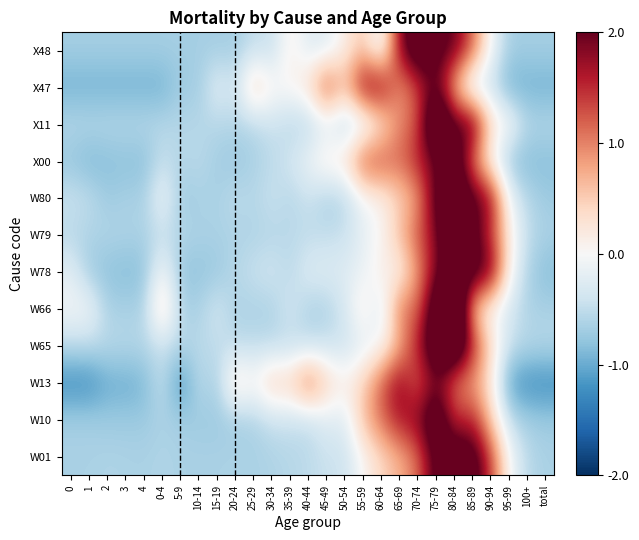

Reading left to right, list all the values displayed in this chart.

W01: 0=-0.6	1=-0.6	2=-0.6	3=-0.6	4=-0.6	0-4=-0.6	5-9=-0.6	10-14=-0.6	15-19=-0.6	20-24=-0.6	25-29=-0.6	30-34=-0.6	35-39=-0.6	40-44=-0.5	45-49=-0.4	50-54=-0.4	55-59=0.0	60-64=0.4	65-69=0.7	70-74=1.1	75-79=2.2	80-84=2.5	85-89=2.4	90-94=1.4	95-99=-0.0	100+=-0.6	total=-0.6
W10: 0=-0.7	1=-0.7	2=-0.7	3=-0.7	4=-0.7	0-4=-0.6	5-9=-0.7	10-14=-0.7	15-19=-0.7	20-24=-0.7	25-29=-0.6	30-34=-0.5	35-39=-0.5	40-44=-0.5	45-49=-0.2	50-54=-0.3	55-59=0.6	60-64=1.1	65-69=1.7	70-74=1.8	75-79=2.7	80-84=1.4	85-89=1.6	90-94=0.5	95-99=-0.5	100+=-0.7	total=-0.7
W13: 0=-1.3	1=-1.3	2=-1.0	3=-1.0	4=-0.9	0-4=-0.4	5-9=-1.3	10-14=-0.5	15-19=-0.7	20-24=0.4	25-29=0.1	30-34=0.5	35-39=0.5	40-44=1.2	45-49=0.5	50-54=0.1	55-59=0.5	60-64=1.2	65-69=1.9	70-74=1.1	75-79=1.9	80-84=1.0	85-89=0.8	90-94=0.2	95-99=-1.1	100+=-1.3	total=-1.3
W65: 0=-0.5	1=-0.5	2=-0.5	3=-0.6	4=-0.6	0-4=-0.5	5-9=-0.6	10-14=-0.6	15-19=-0.5	20-24=-0.5	25-29=-0.5	30-34=-0.5	35-39=-0.5	40-44=-0.5	45-49=-0.4	50-54=-0.4	55-59=-0.2	60-64=-0.0	65-69=0.7	70-74=1.6	75-79=2.7	80-84=3.0	85-89=1.6	90-94=0.4	95-99=-0.4	100+=-0.6	total=-0.6
W66: 0=-0.1	1=-0.1	2=-0.6	3=-0.6	4=-0.6	0-4=0.5	5-9=-0.6	10-14=-0.6	15-19=-0.3	20-24=-0.6	25-29=-0.6	30-34=-0.6	35-39=-0.3	40-44=-0.6	45-49=-0.6	50-54=-0.3	55-59=0.2	60-64=-0.3	65-69=1.1	70-74=1.1	75-79=2.6	80-84=3.4	85-89=0.5	90-94=-0.1	95-99=-0.3	100+=-0.6	total=-0.6
W78: 0=-0.2	1=-0.7	2=-0.8	3=-0.9	4=-0.8	0-4=0.0	5-9=-0.8	10-14=-0.8	15-19=-0.7	20-24=-0.6	25-29=-0.4	30-34=-0.4	35-39=-0.6	40-44=-0.3	45-49=-0.3	50-54=-0.3	55-59=-0.1	60-64=0.2	65-69=0.1	70-74=0.9	75-79=1.9	80-84=2.6	85-89=2.3	90-94=2.0	95-99=0.1	100+=-0.6	total=-0.9
W79: 0=-0.6	1=-0.6	2=-0.6	3=-0.6	4=-0.6	0-4=-0.5	5-9=-0.6	10-14=-0.6	15-19=-0.6	20-24=-0.6	25-29=-0.6	30-34=-0.6	35-39=-0.5	40-44=-0.5	45-49=-0.5	50-54=-0.4	55-59=-0.2	60-64=0.0	65-69=0.6	70-74=1.2	75-79=1.8	80-84=3.0	85-89=2.2	90-94=1.4	95-99=0.2	100+=-0.5	total=-0.6
W80: 0=-0.4	1=-0.5	2=-0.7	3=-0.6	4=-0.6	0-4=-0.1	5-9=-0.7	10-14=-0.6	15-19=-0.6	20-24=-0.5	25-29=-0.6	30-34=-0.4	35-39=-0.6	40-44=-0.4	45-49=-0.6	50-54=-0.6	55-59=-0.1	60-64=0.1	65-69=0.5	70-74=0.8	75-79=2.2	80-84=2.7	85-89=2.1	90-94=1.8	95-99=-0.1	100+=-0.6	total=-0.7
X00: 0=-0.8	1=-0.9	2=-0.8	3=-0.8	4=-0.8	0-4=-0.5	5-9=-0.6	10-14=-0.5	15-19=-0.7	20-24=-0.8	25-29=-0.6	30-34=-0.5	35-39=-0.4	40-44=-0.1	45-49=0.2	50-54=0.3	55-59=1.3	60-64=1.3	65-69=1.1	70-74=1.6	75-79=1.9	80-84=2.6	85-89=1.0	90-94=-0.0	95-99=-0.8	100+=-0.9	total=-0.8
X11: 0=-0.6	1=-0.6	2=-0.6	3=-0.6	4=-0.6	0-4=-0.6	5-9=-0.6	10-14=-0.6	15-19=-0.6	20-24=-0.6	25-29=-0.6	30-34=-0.4	35-39=-0.6	40-44=-0.6	45-49=-0.3	50-54=-0.6	55-59=-0.4	60-64=0.2	65-69=1.0	70-74=1.3	75-79=3.1	80-84=2.0	85-89=2.2	90-94=0.4	95-99=0.0	100+=-0.6	total=-0.6
X47: 0=-1.0	1=-1.0	2=-1.0	3=-1.0	4=-1.0	0-4=-1.0	5-9=-0.7	10-14=-0.7	15-19=-0.2	20-24=-0.4	25-29=0.6	30-34=0.1	35-39=0.1	40-44=0.3	45-49=1.4	50-54=0.6	55-59=1.9	60-64=1.9	65-69=0.8	70-74=1.4	75-79=2.1	80-84=0.6	85-89=-0.4	90-94=-0.4	95-99=-1.0	100+=-1.0	total=-1.0
X48: 0=-0.7	1=-0.7	2=-0.7	3=-0.7	4=-0.7	0-4=-0.7	5-9=-0.7	10-14=-0.7	15-19=-0.7	20-24=-0.7	25-29=-0.5	30-34=-0.5	35-39=0.1	40-44=-0.3	45-49=-0.3	50-54=0.1	55-59=0.6	60-64=-0.3	65-69=1.8	70-74=2.6	75-79=2.2	80-84=2.0	85-89=1.2	90-94=-0.1	95-99=-0.7	100+=-0.7	total=-0.7